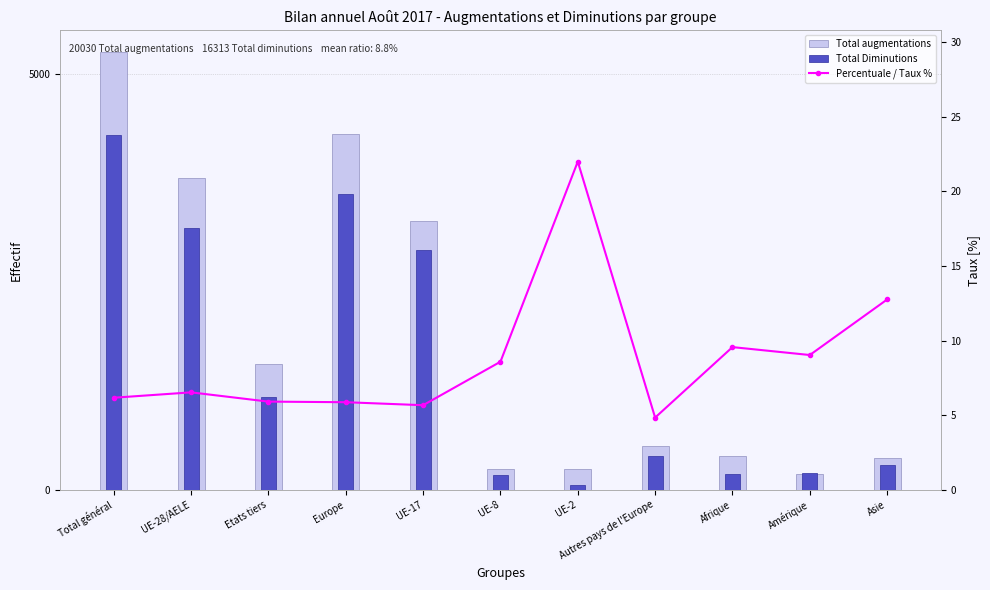

What is the label of the 11th bar from the right?

Total général